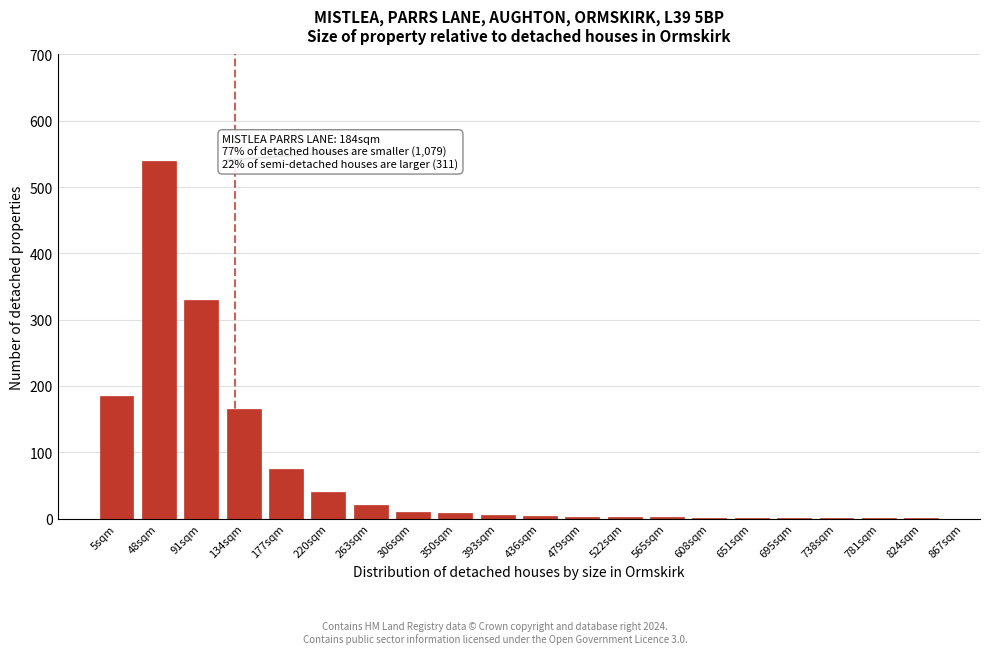

What is the ratio of the value at 263sqm to the value at 177sqm?

0.3